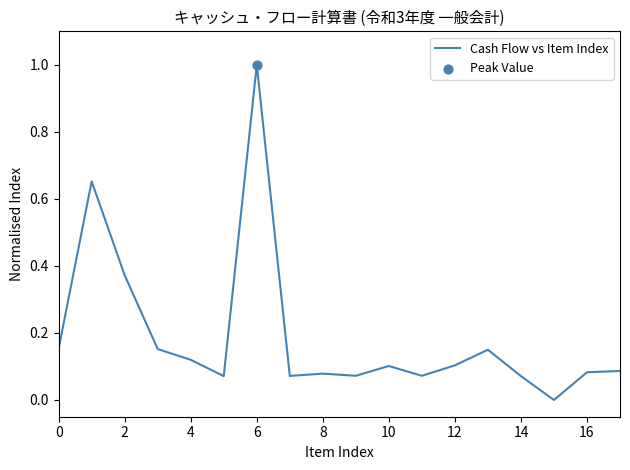

What is the difference between the maximum and minimum values?

1.0